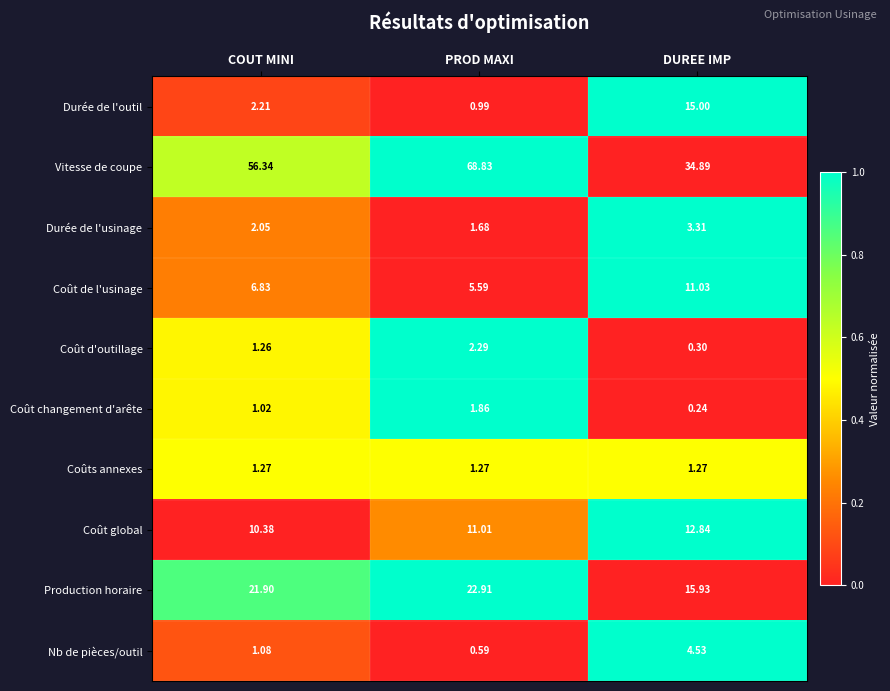

Where does the Durée de l'usinage series first go above 2?

COUT MINI